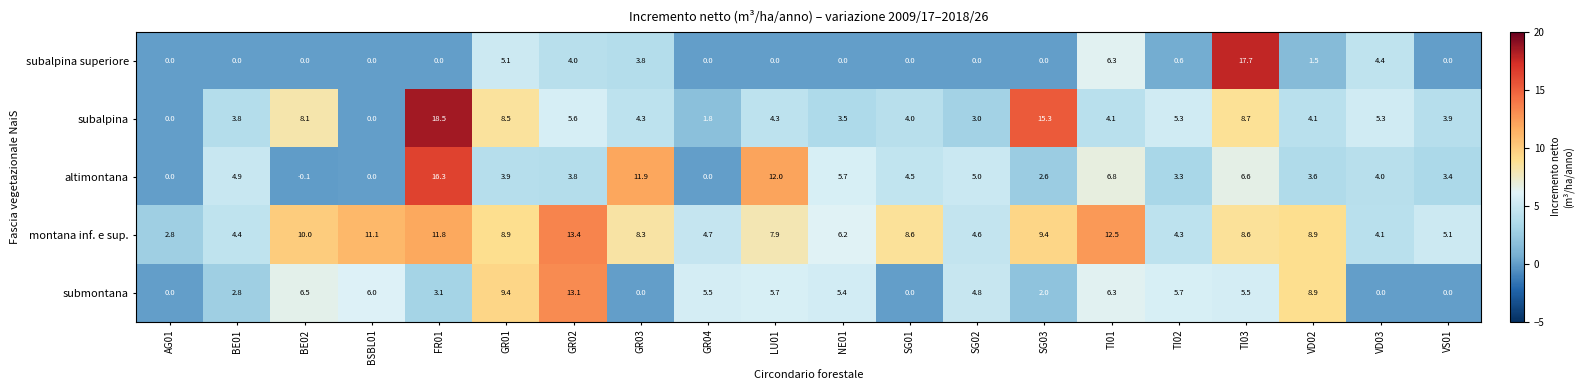

Which series has the largest range (max minus min)?

subalpina